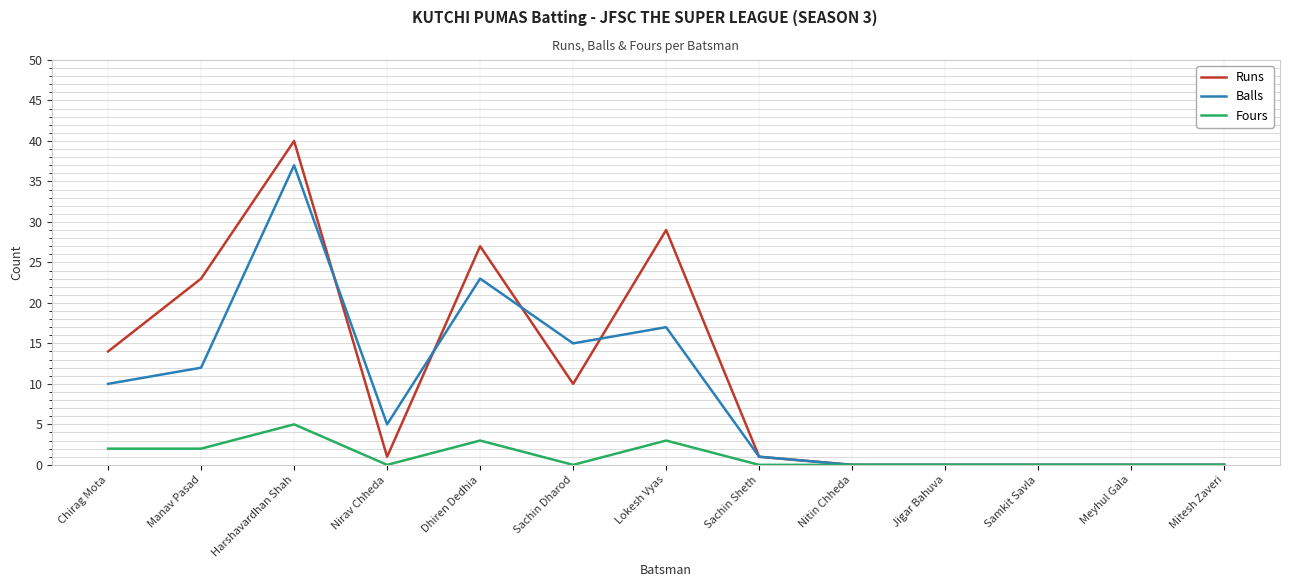

What are all the series names shown in the legend?

Runs, Balls, Fours